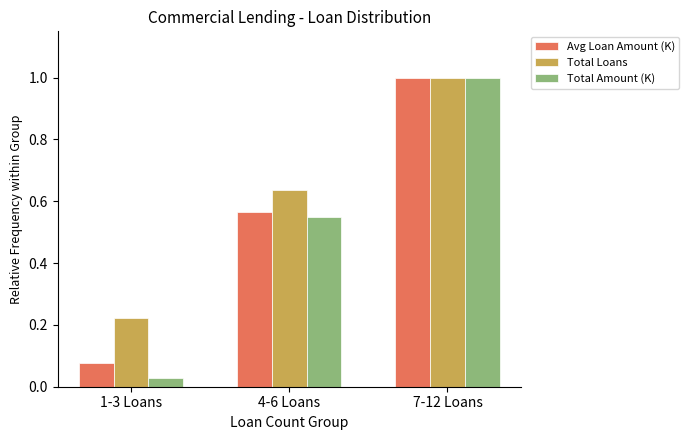

What is the value of the Total Loans bar at the 3rd from the left?

1.0